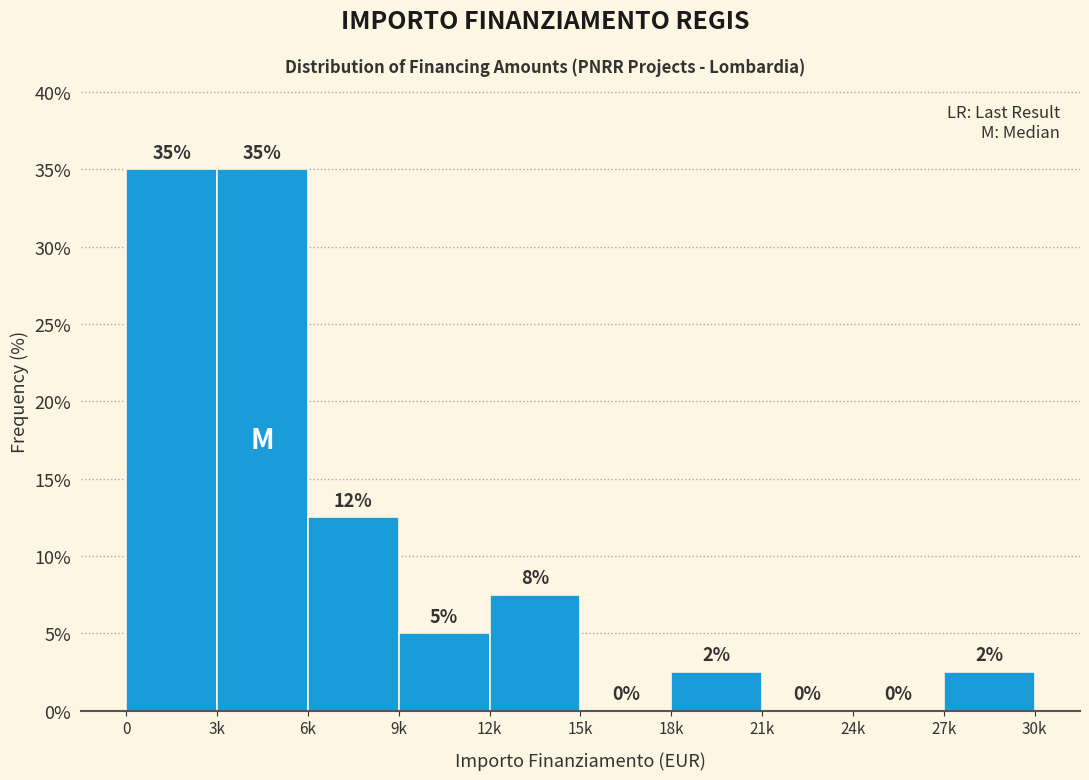

What is the approximate value at 9k?

5.0